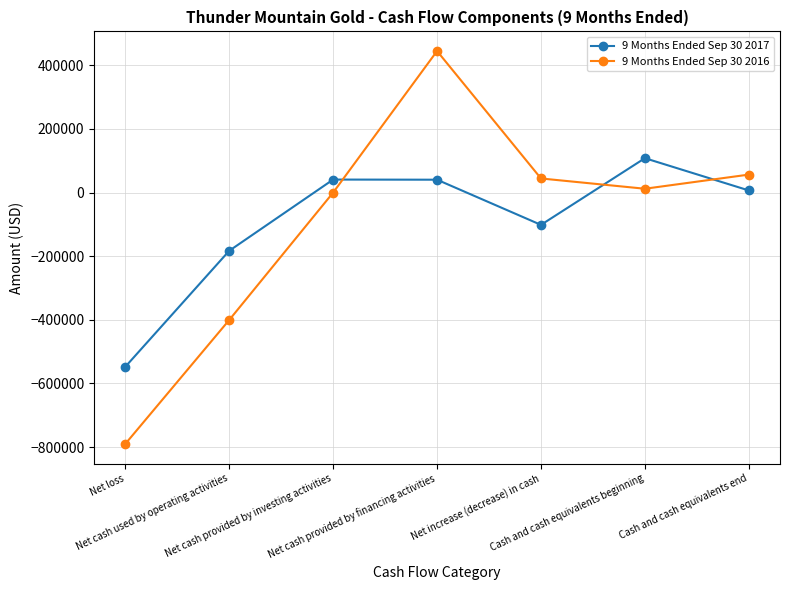

True or false: 9 Months Ended Sep 30 2016 has more than 1 interior local peaks.

False